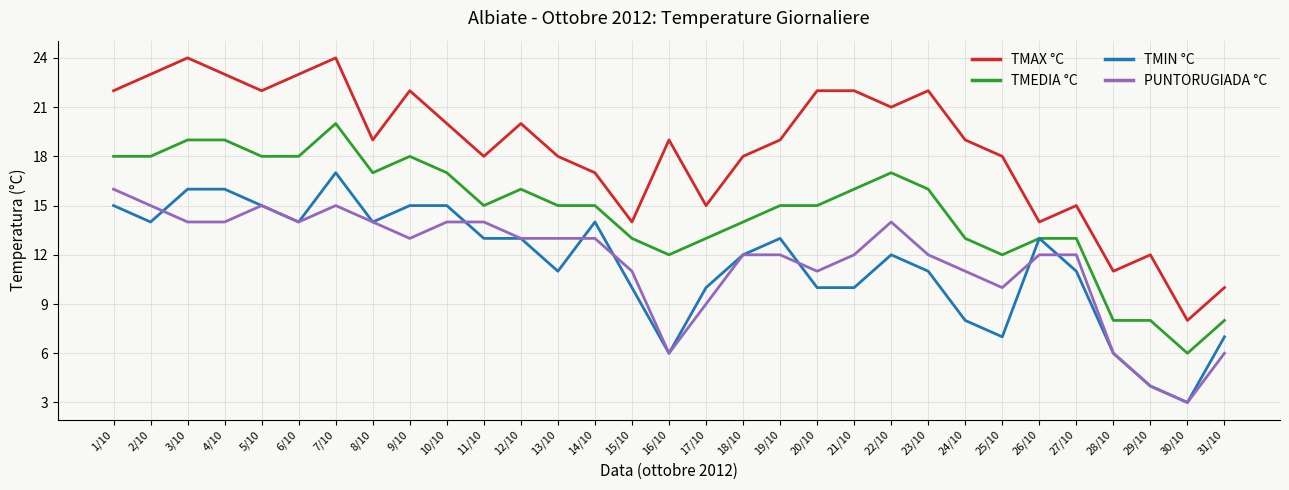

True or false: TMAX °C has more than 1 interior local peaks.

True